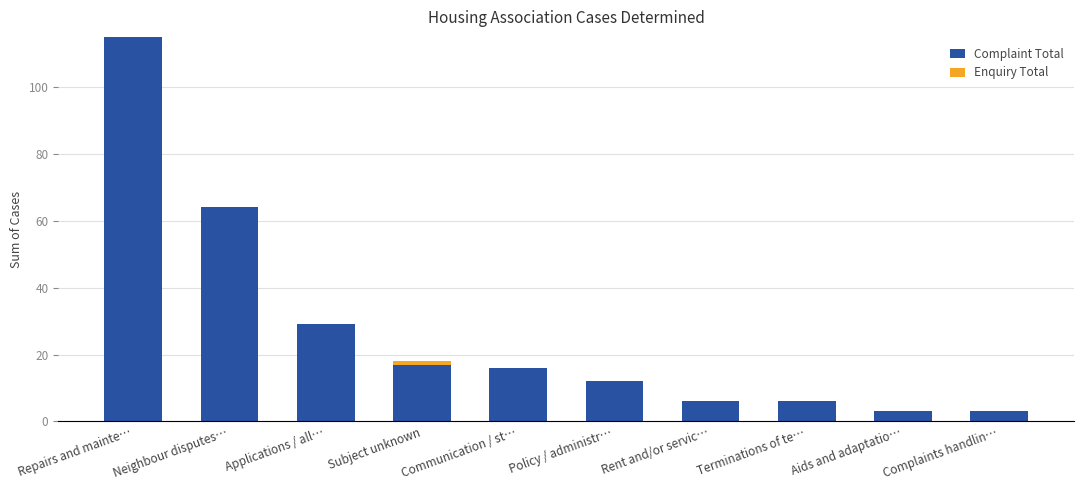

At which category is the sum across all series the highest?

Repairs and mainte…